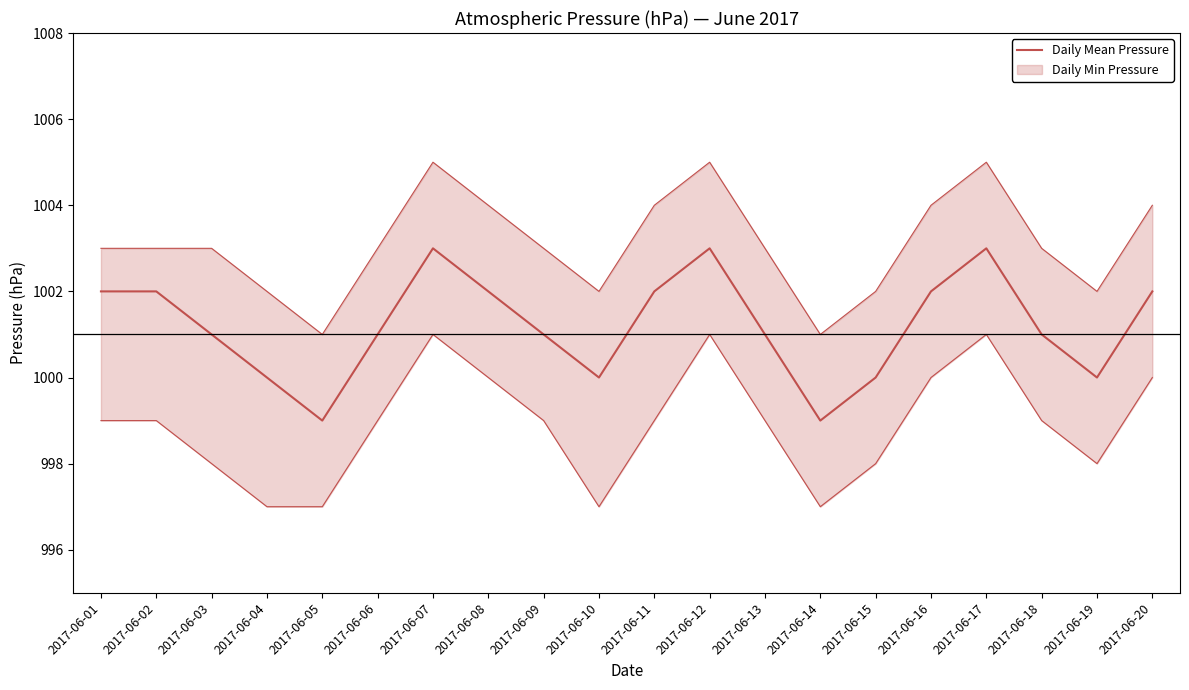

Reading right to left, list all the values displayed in this chart.

1002	1000	1001	1003	1002	1000	999	1001	1003	1002	1000	1001	1002	1003	1001	999	1000	1001	1002	1002